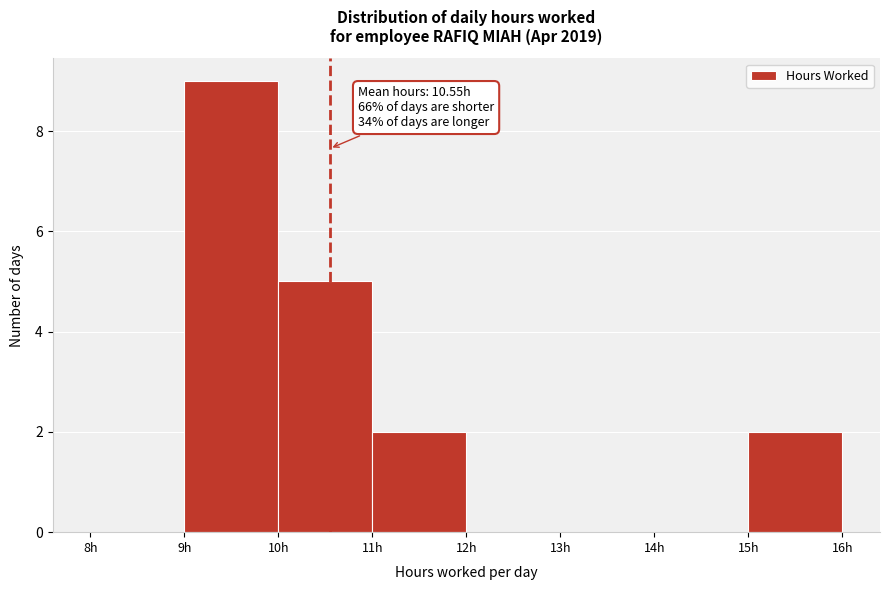

Which range on the x-axis has the tallest bar?

9 to 10